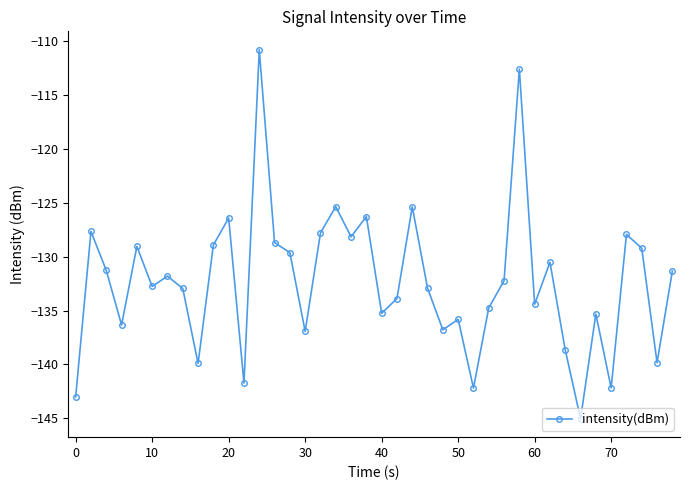

What is the greatest value displayed?

-110.8